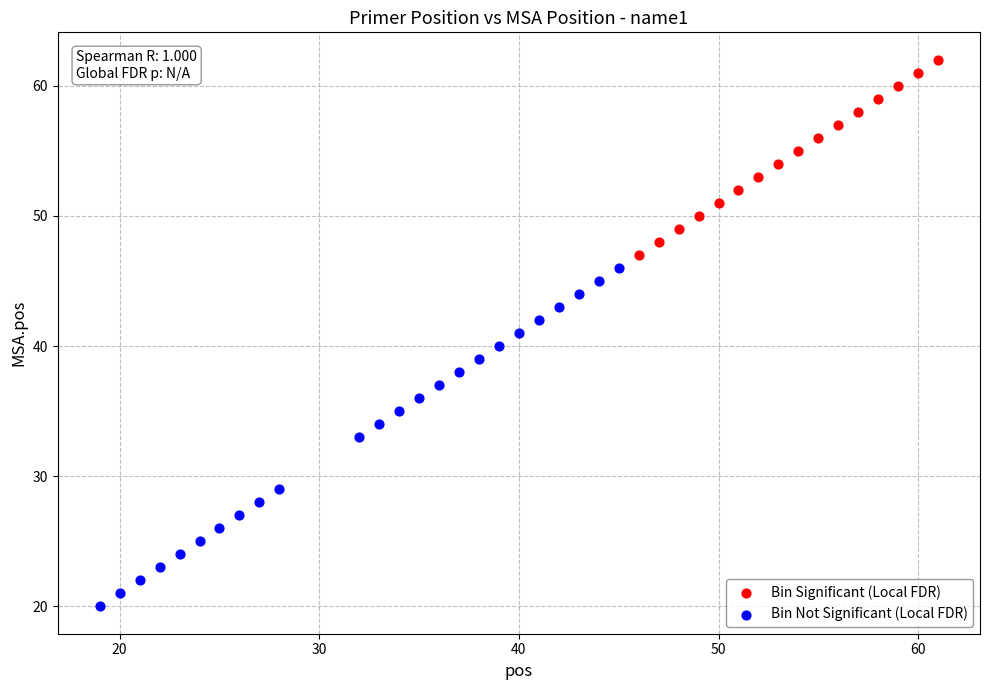

Which series contains the lowest Y value?

Bin Not Significant (Local FDR)